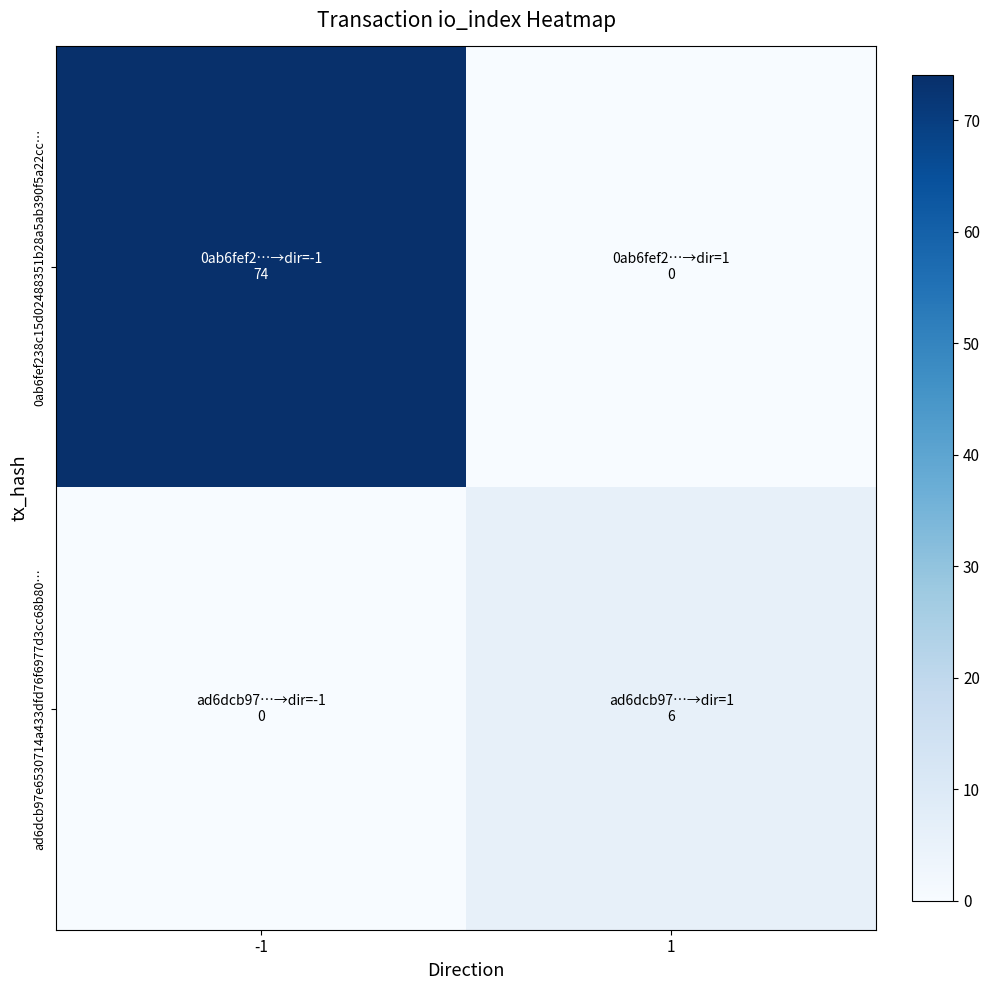

Reading left to right, extract all data points from this chart.

0ab6fef238c15d02488351b28a5ab390f5a22cc…: -1=74	1=0
ad6dcb97e6530714a433dfd76f6977d3cc68b80…: -1=0	1=6